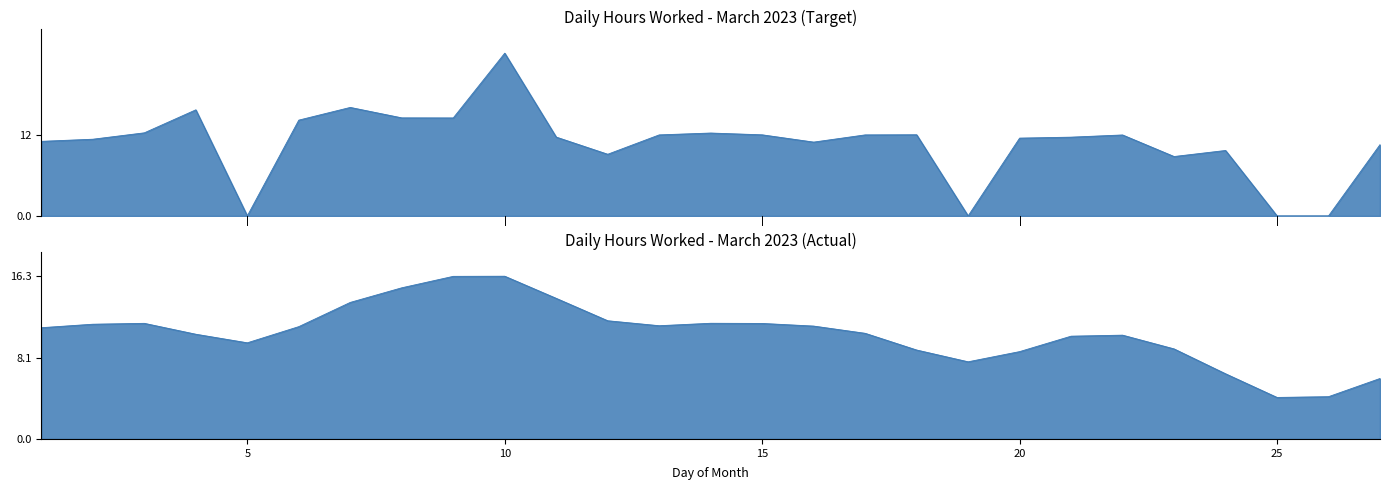

What is the change in value from 6 to 7?

+1.9